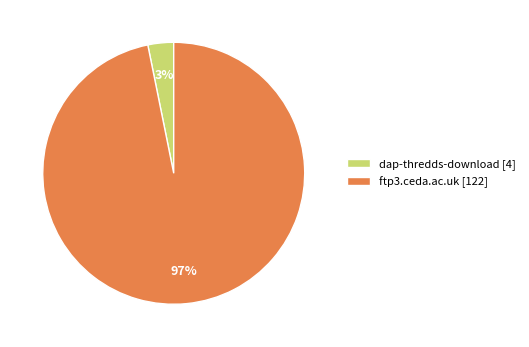

To the nearest percent, what is the difference between the ftp3.ceda.ac.uk and dap-thredds-download slice percentages?

94%